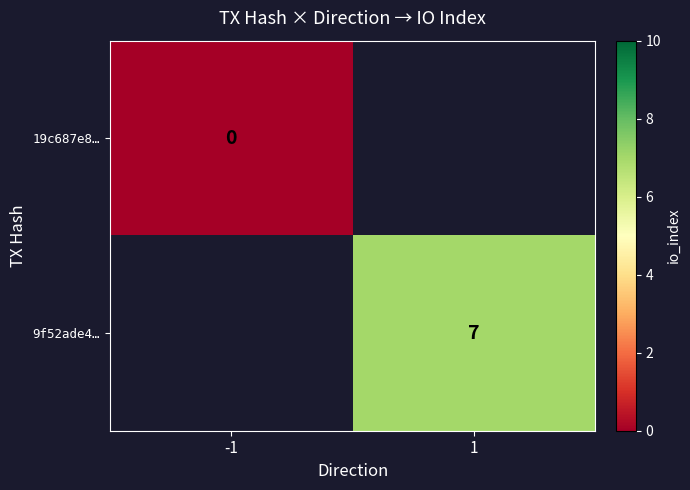

The value of 9f52ade4… at 1 is 5. True or false?

False